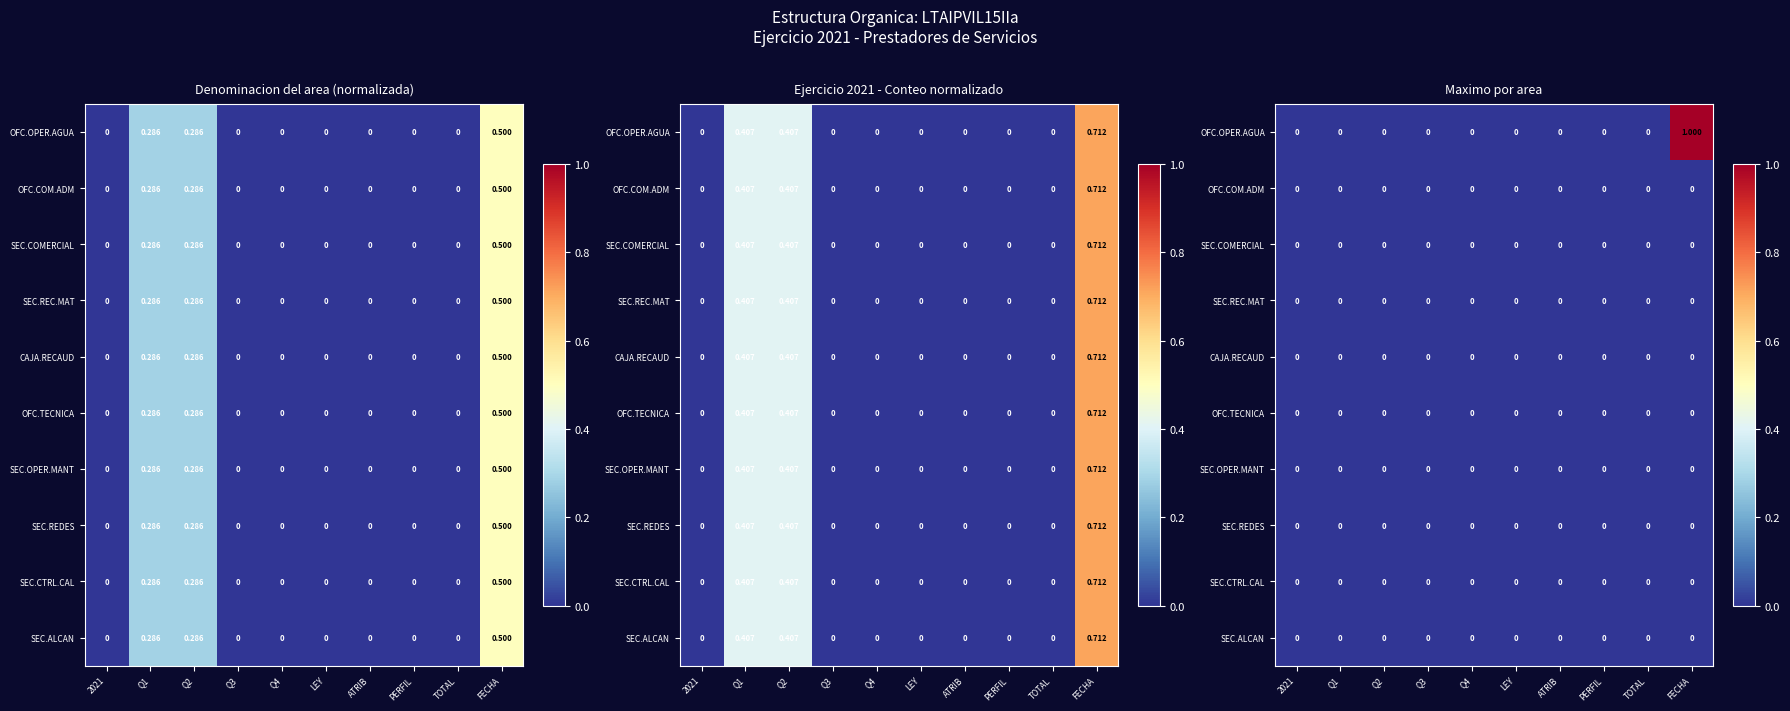

How many series are shown in this chart?

10